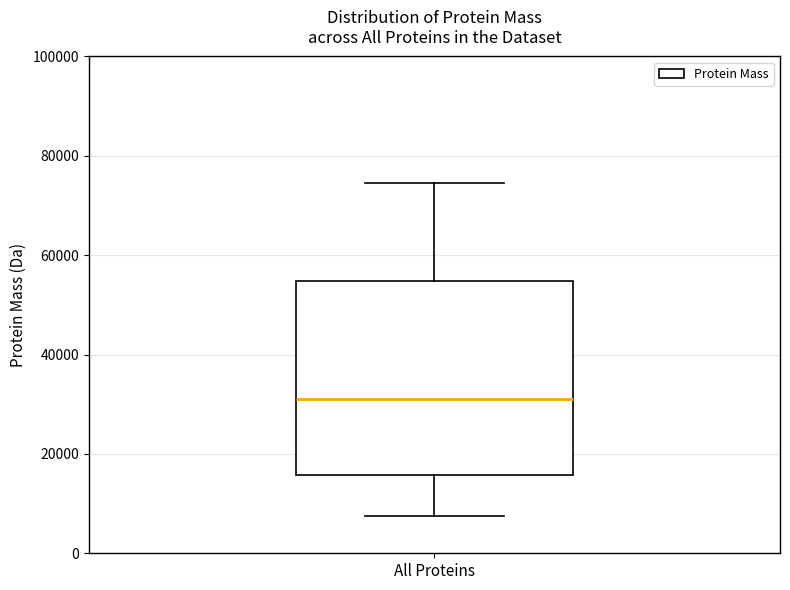

Read this box plot against the y-axis: the position of the median line, the range covered by the box, and the ends of both whiskers. The values are not printed on the chart, so give them approximately, as read against the axis.

median 30000, box 16000 to 54000, whiskers 8000 to 74000